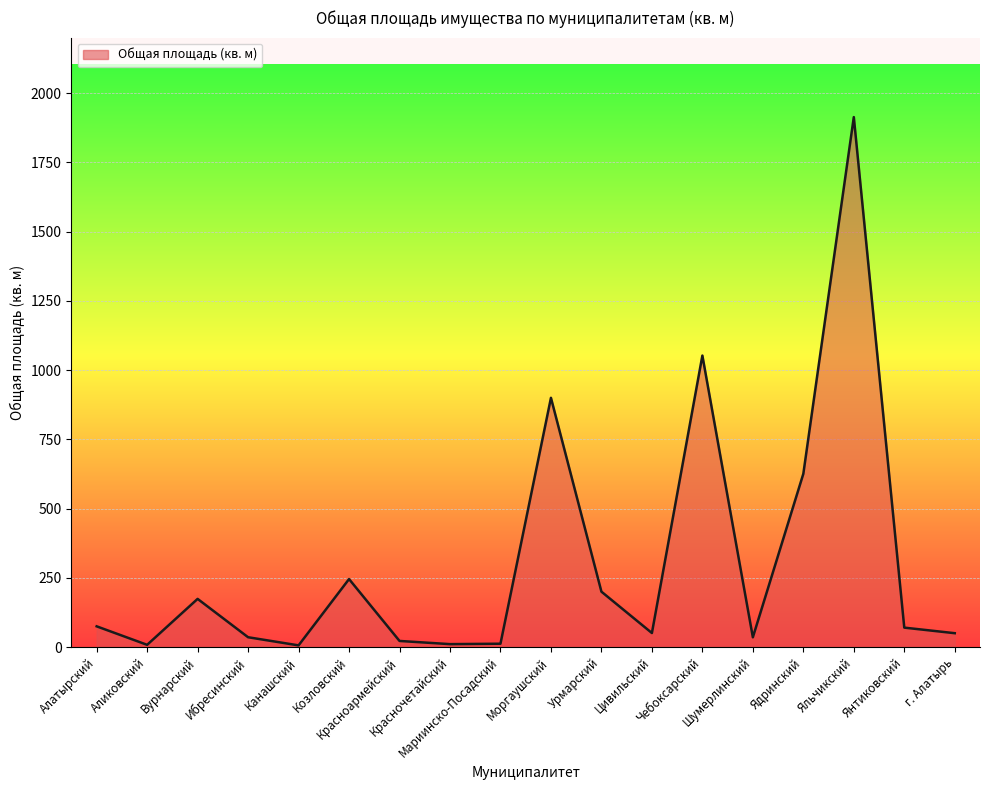

What is the difference between the maximum and minimum values?

1907.8